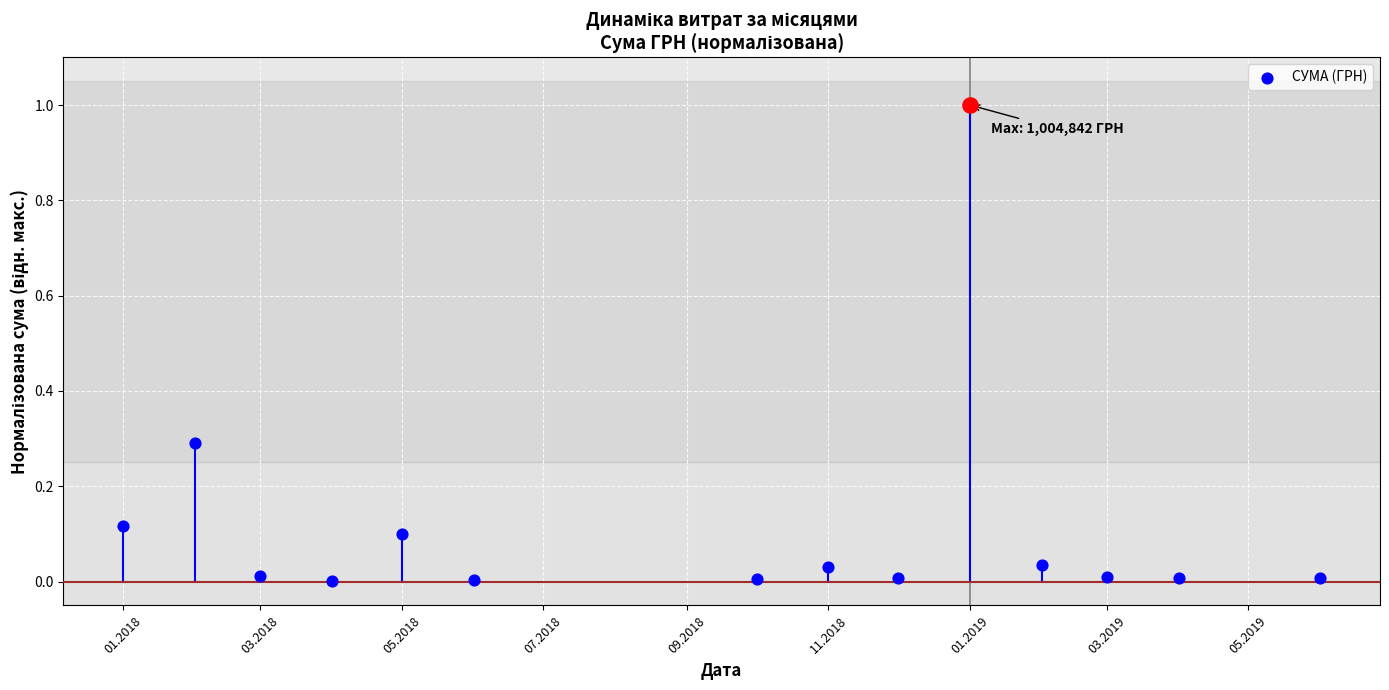

What is the change in value from 01.2018 to 01.2019?

+0.9